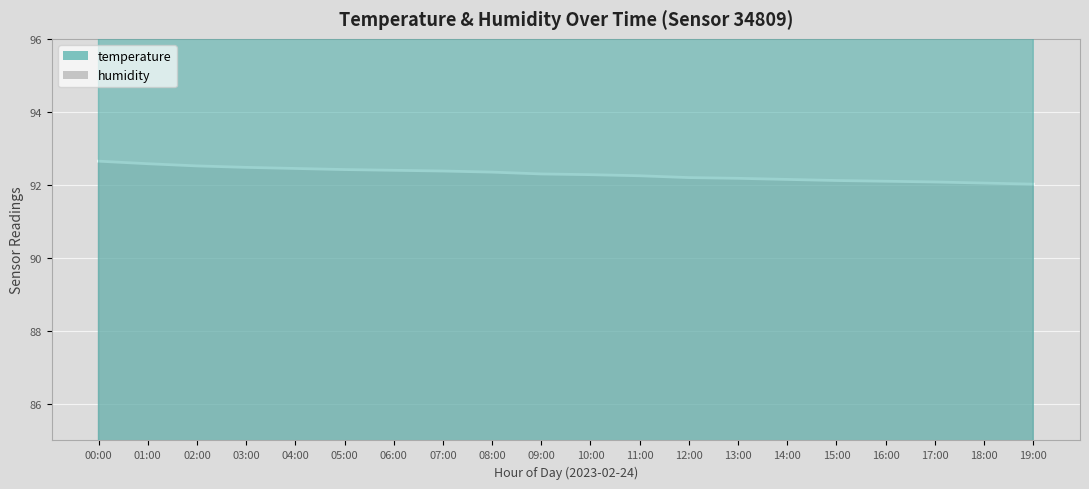

In temperature, how many points are higher than both neighbors (excluding endpoints)?

2